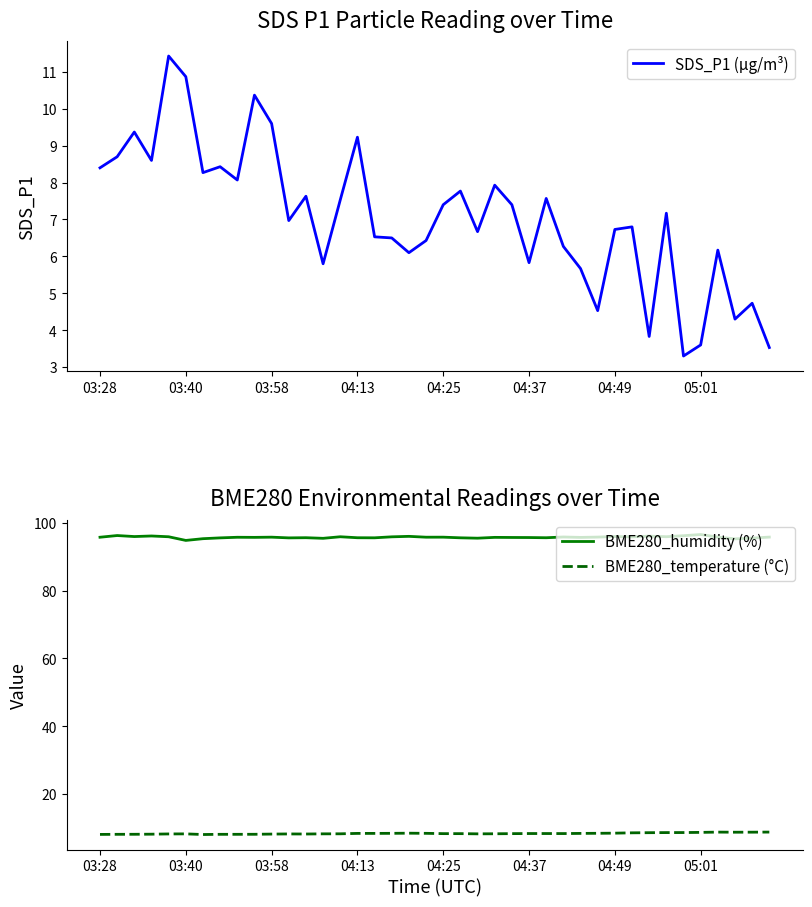

What is the average value of the BME280_humidity (%) series?

95.7